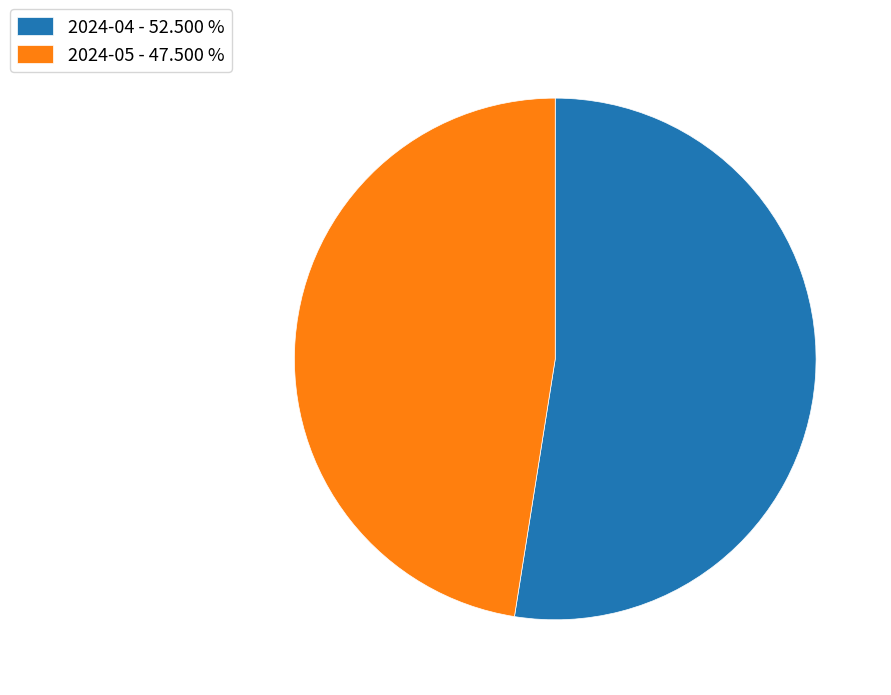

Rank the categories by value from lowest to highest.

2024-05, 2024-04